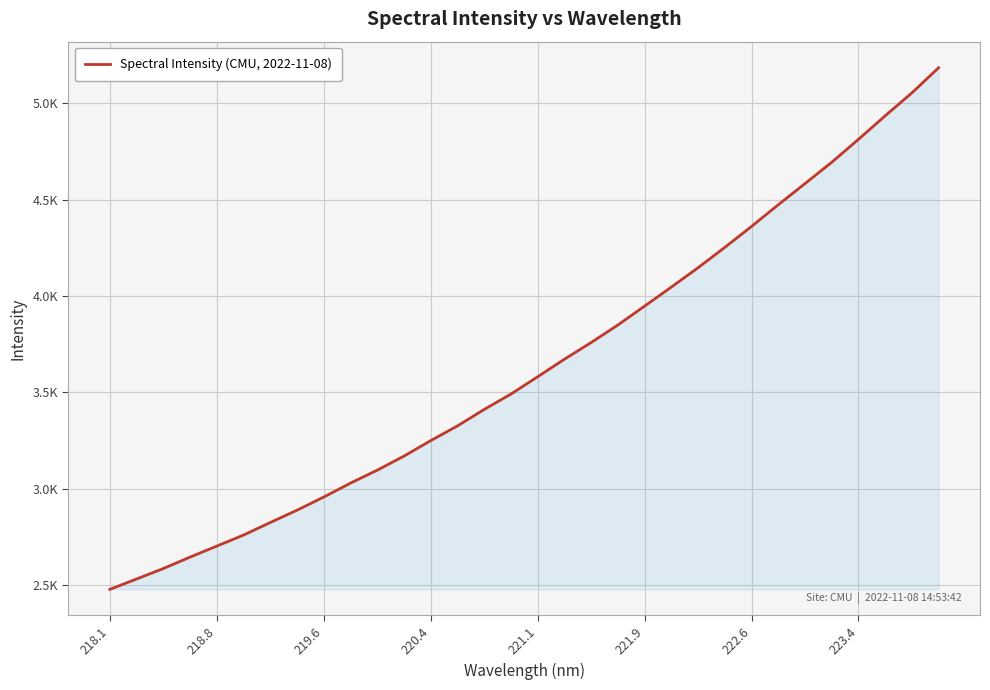

Is this an area chart (filled region under the line)?

Yes